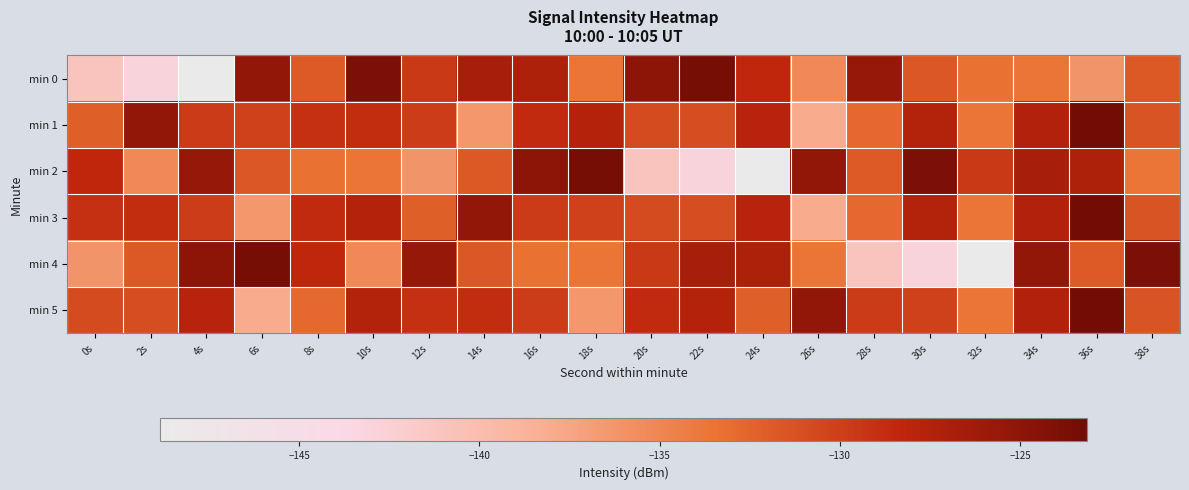

Reading left to right, what are all the values shown in this chart?

min 0: 0s=-141.0	2s=-142.9	4s=-148.8	6s=-125.3	8s=-131.8	10s=-123.9	12s=-129.6	14s=-126.7	16s=-127.1	18s=-133.6	20s=-125.0	22s=-123.5	24s=-128.3	26s=-135.3	28s=-125.6	30s=-131.7	32s=-133.3	34s=-133.6	36s=-136.2	38s=-131.7
min 1: 0s=-132.1	2s=-125.3	4s=-129.8	6s=-130.1	8s=-129.0	10s=-128.7	12s=-129.8	14s=-136.4	16s=-128.6	18s=-127.6	20s=-130.8	22s=-131.0	24s=-127.8	26s=-138.0	28s=-132.8	30s=-127.5	32s=-133.7	34s=-127.5	36s=-123.2	38s=-131.4
min 2: 0s=-128.3	2s=-135.3	4s=-125.6	6s=-131.7	8s=-133.3	10s=-133.6	12s=-136.2	14s=-131.7	16s=-125.0	18s=-123.5	20s=-141.0	22s=-142.9	24s=-148.8	26s=-125.3	28s=-131.8	30s=-123.9	32s=-129.6	34s=-126.7	36s=-127.1	38s=-133.6
min 3: 0s=-129.0	2s=-128.7	4s=-129.8	6s=-136.4	8s=-128.6	10s=-127.6	12s=-132.1	14s=-125.3	16s=-129.8	18s=-130.1	20s=-130.8	22s=-131.0	24s=-127.8	26s=-138.0	28s=-132.8	30s=-127.5	32s=-133.7	34s=-127.5	36s=-123.2	38s=-131.4
min 4: 0s=-136.2	2s=-131.7	4s=-125.0	6s=-123.5	8s=-128.3	10s=-135.3	12s=-125.6	14s=-131.7	16s=-133.3	18s=-133.6	20s=-129.6	22s=-126.7	24s=-127.1	26s=-133.6	28s=-141.0	30s=-142.9	32s=-148.8	34s=-125.3	36s=-131.8	38s=-123.9
min 5: 0s=-130.8	2s=-131.0	4s=-127.8	6s=-138.0	8s=-132.8	10s=-127.5	12s=-129.0	14s=-128.7	16s=-129.8	18s=-136.4	20s=-128.6	22s=-127.6	24s=-132.1	26s=-125.3	28s=-129.8	30s=-130.1	32s=-133.7	34s=-127.5	36s=-123.2	38s=-131.4